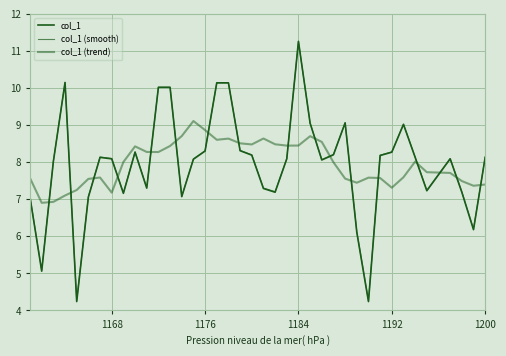

How many distinct data groups are displayed?

3